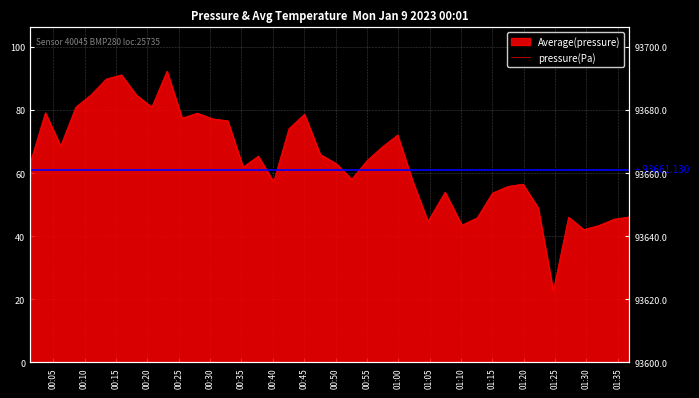

Is it true that the value at 01:35 is 43.9?

False